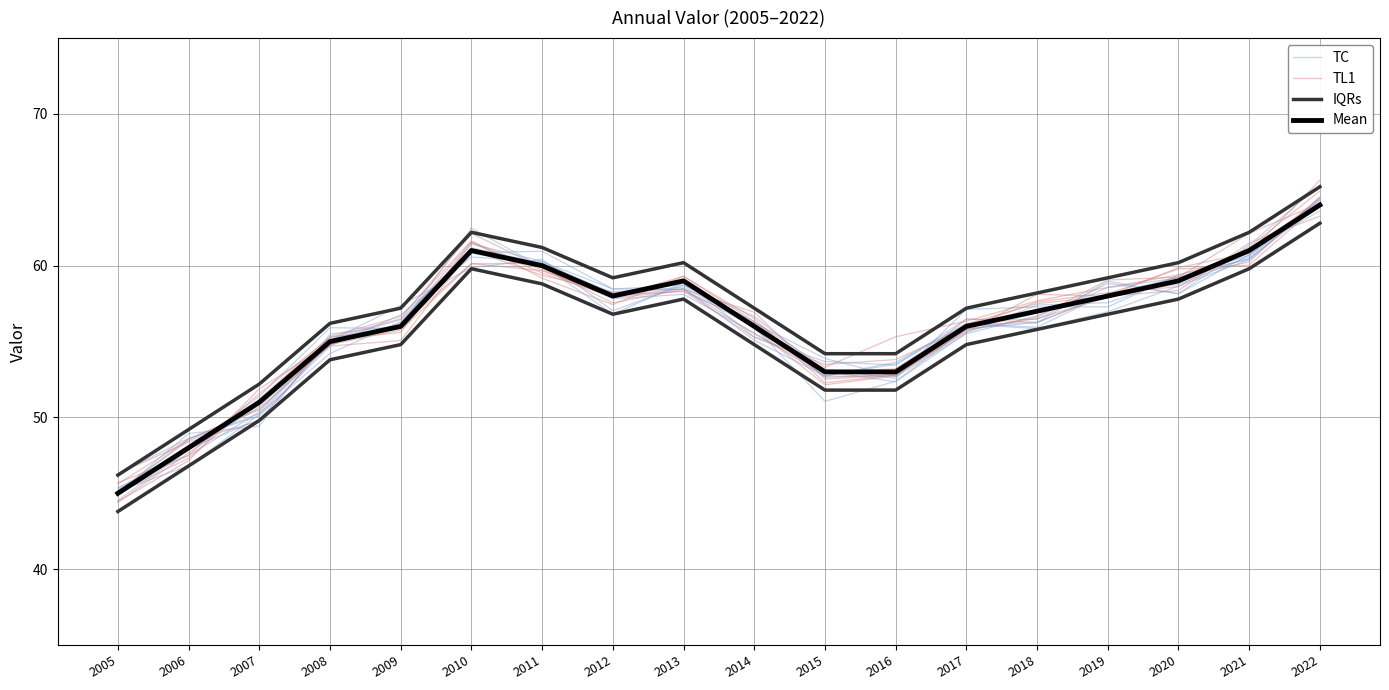

At how many categories does at least one series exceed 49?

17